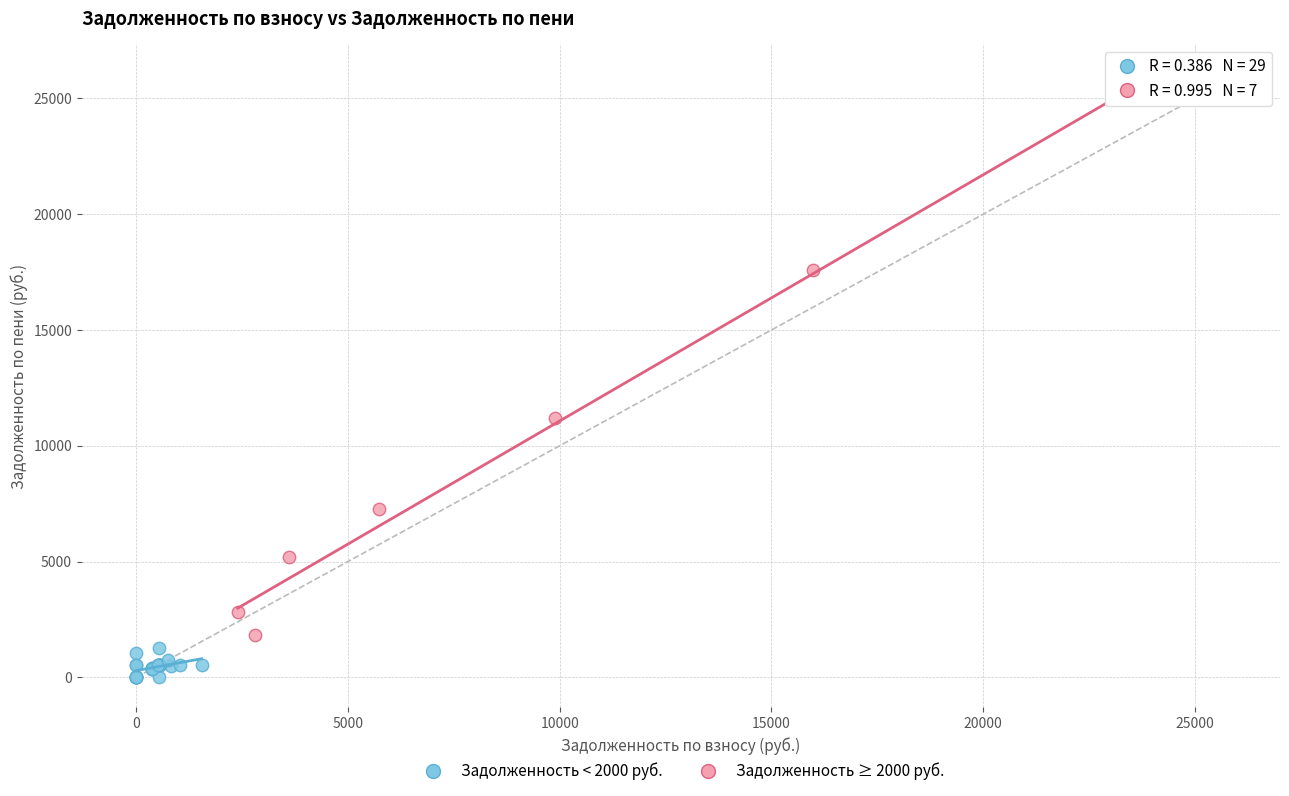

Which series reaches the minimum Y coordinate?

Задолженность < 2000 руб.